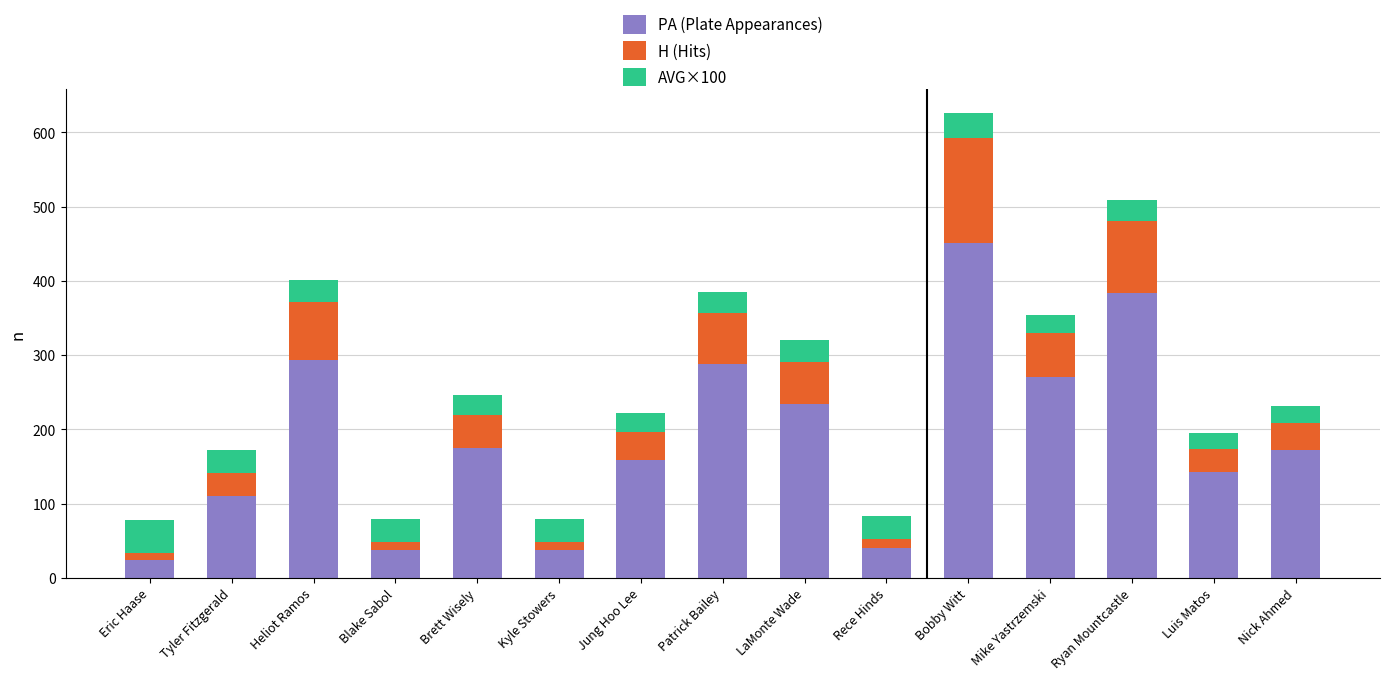

What is the total value across all series at Bobby Witt?

626.4